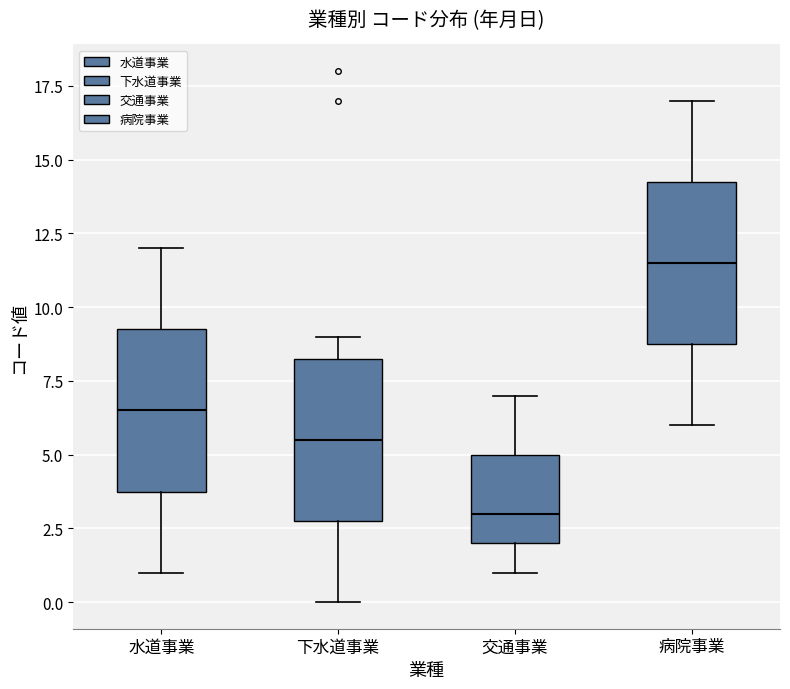

Where does the median line of the box for 交通事業 sit on the y-axis? The values are not printed on the chart, so give them approximately, as read against the axis.

3.0